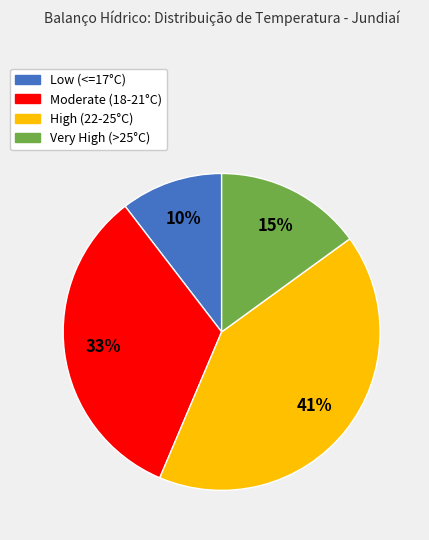

What is the largest slice in the pie chart?

High (22-25°C)